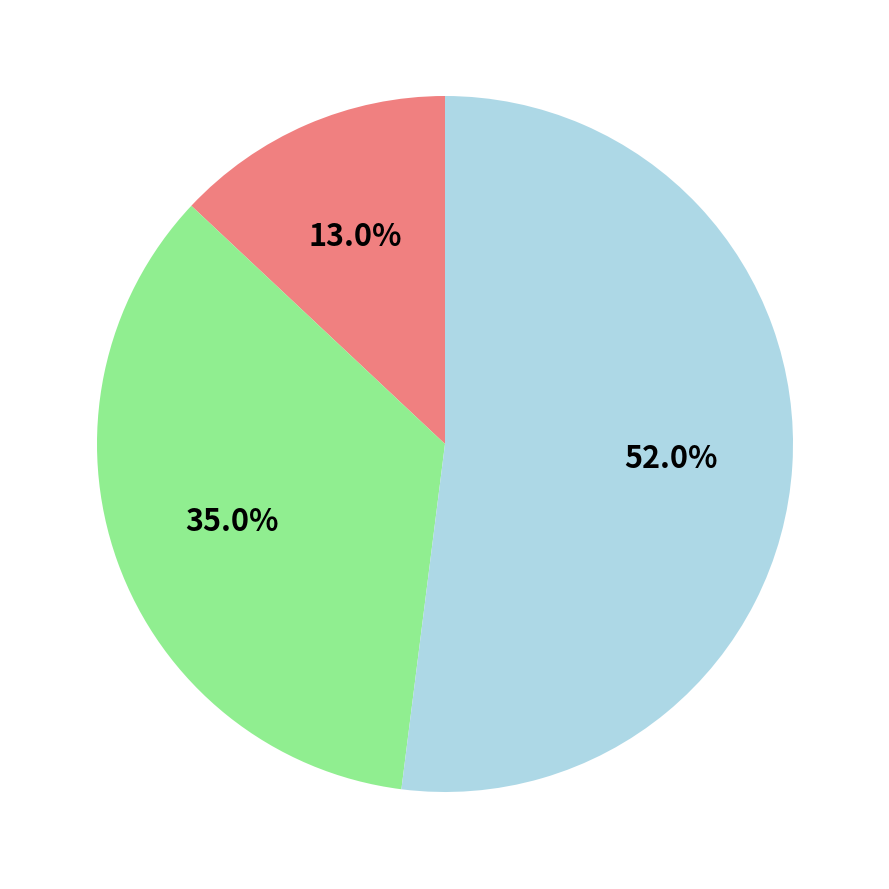

Does any single category account for the majority?

Yes